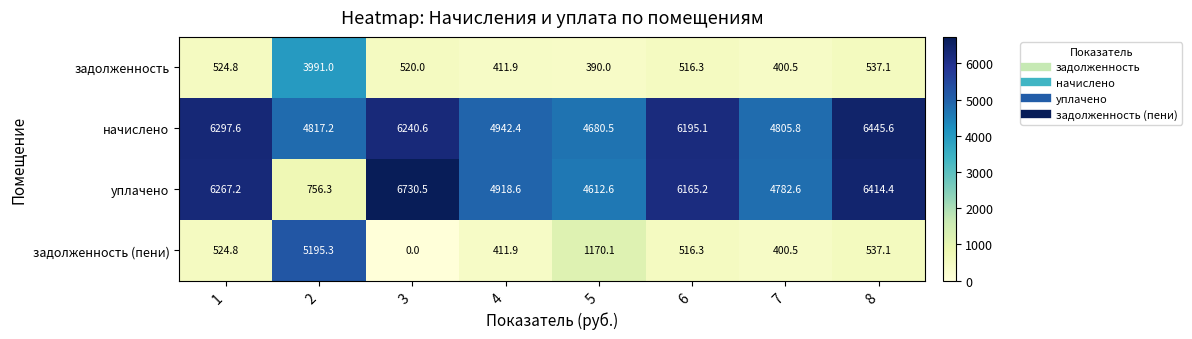

The value of уплачено at 1 is 6267.2. True or false?

True